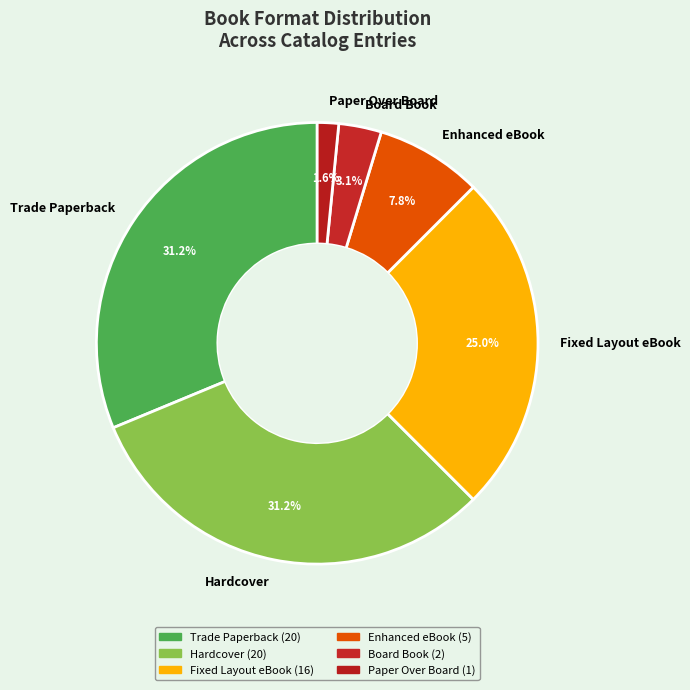

Which has a higher value, Hardcover or Board Book?

Hardcover